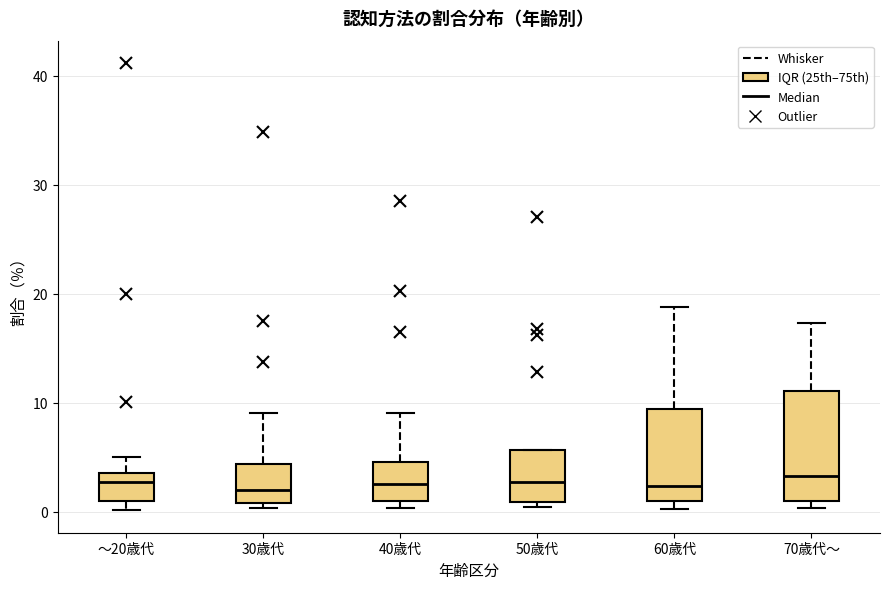

Reading left to right, transcribe this box plot: for each box, give where its median line is, the range the box spans, and where its two whiskers end, as read against the y-axis. The values are not printed on the chart, so give them approximately, as read against the axis.

～20歳代: median 3, box 1 to 4, whiskers 0 to 5
30歳代: median 2, box 1 to 4, whiskers 0 to 9
40歳代: median 3, box 1 to 5, whiskers 0 to 9
50歳代: median 3, box 1 to 6, whiskers 0 to 6
60歳代: median 2, box 1 to 9, whiskers 0 to 19
70歳代～: median 3, box 1 to 11, whiskers 0 to 17